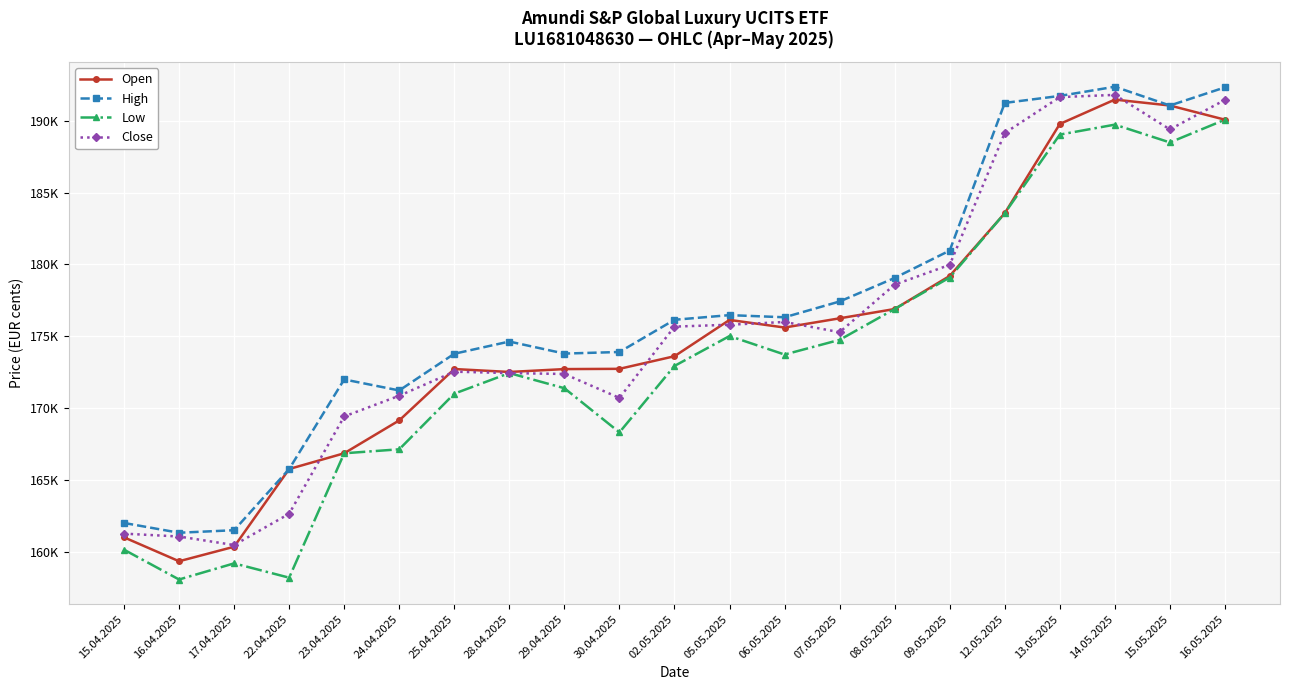

List the series in order of their peak value, highest first.

High, Close, Open, Low